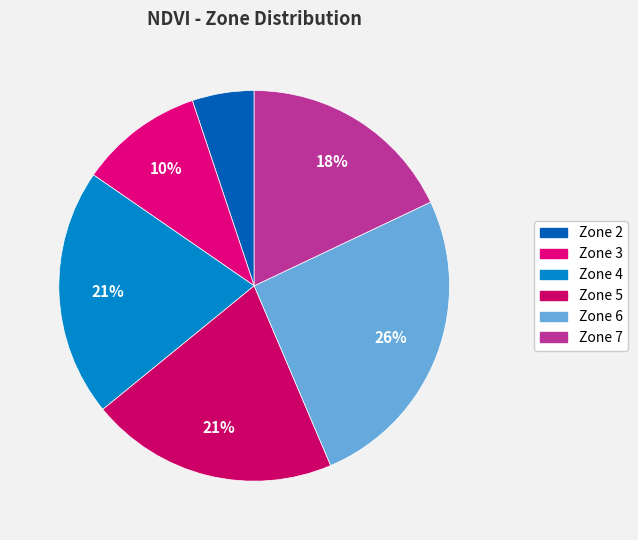

Rank the categories by value from highest to lowest.

Zone 6, Zone 4, Zone 5, Zone 7, Zone 3, Zone 2